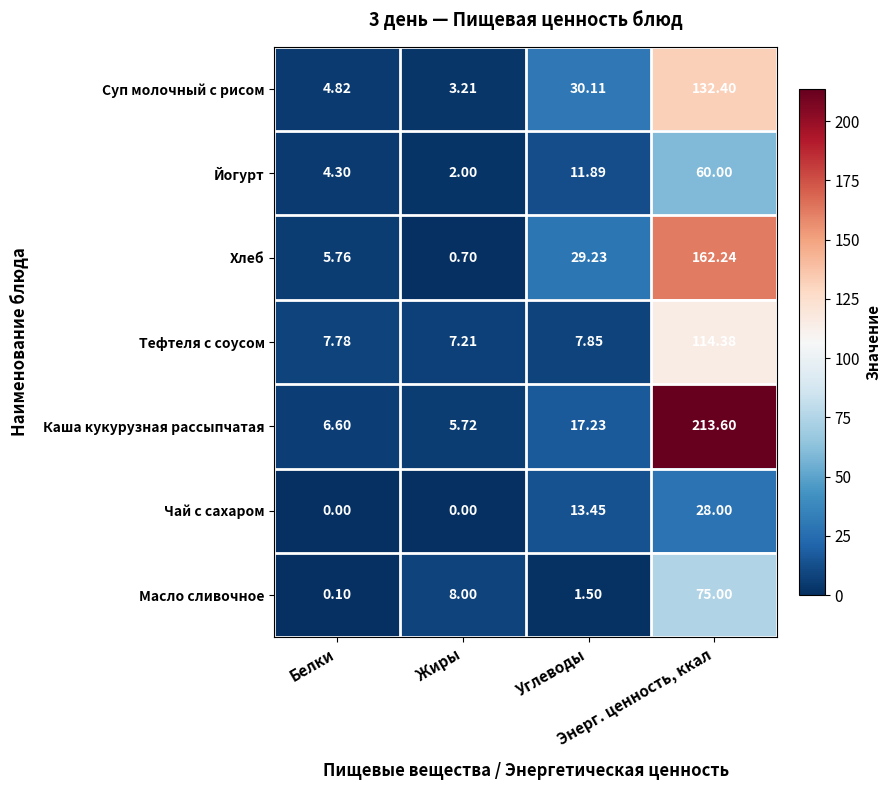

Which series has the widest spread of values?

Каша кукурузная рассыпчатая